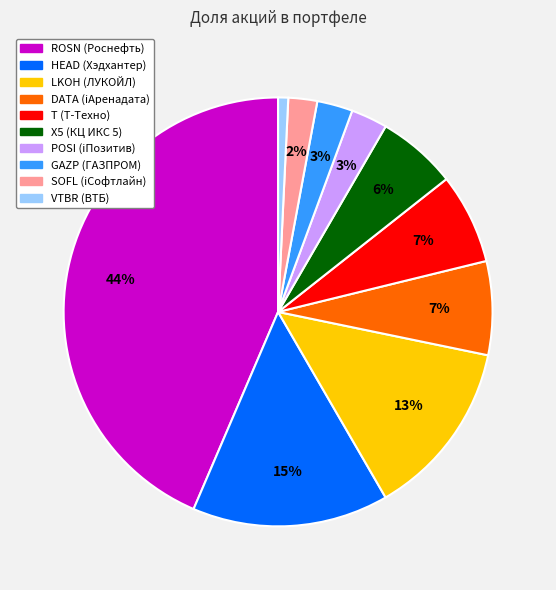

What percentage is the SOFL (iСофтлайн) slice, to the nearest percent?

2%